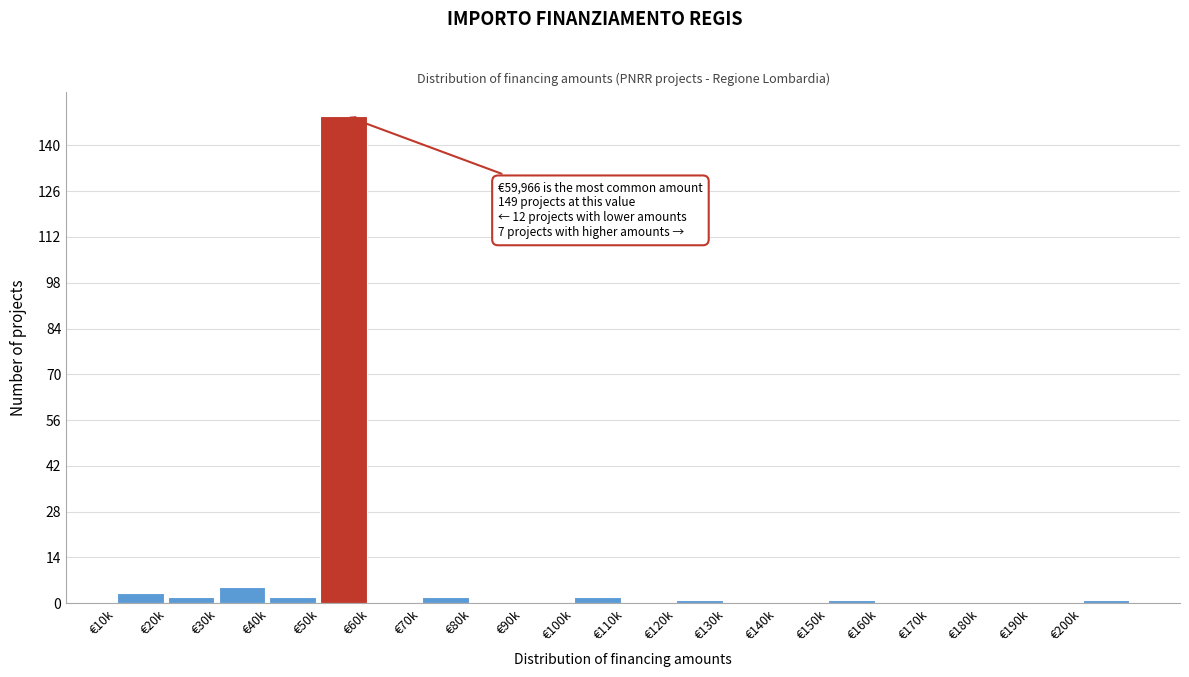

Reading left to right, what are all the values shown in this chart?

€10k=3	€20k=2	€30k=5	€40k=2	€50k=149	€60k=0	€70k=2	€80k=0	€90k=0	€100k=2	€110k=0	€120k=1	€130k=0	€140k=0	€150k=1	€160k=0	€170k=0	€180k=0	€190k=0	€200k=1